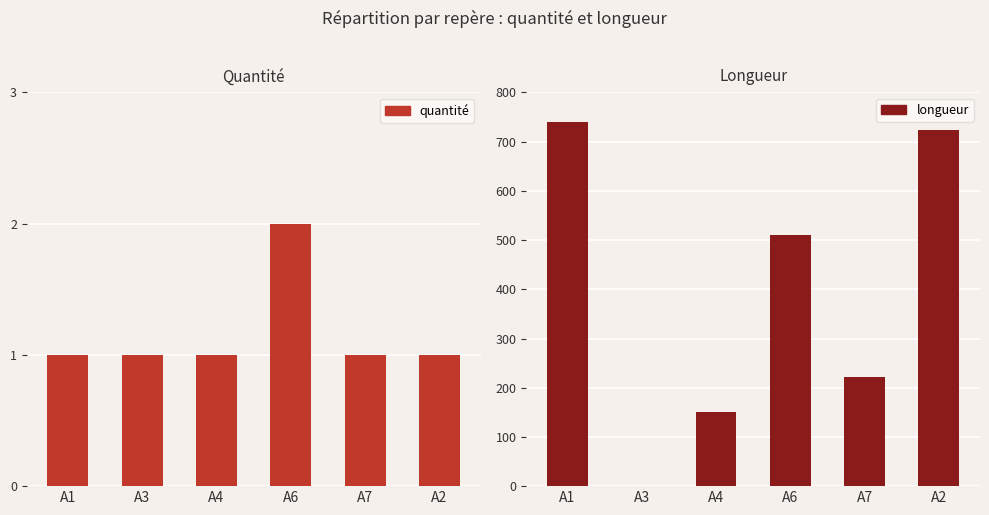

What are all the series names shown in the legend?

quantité, longueur